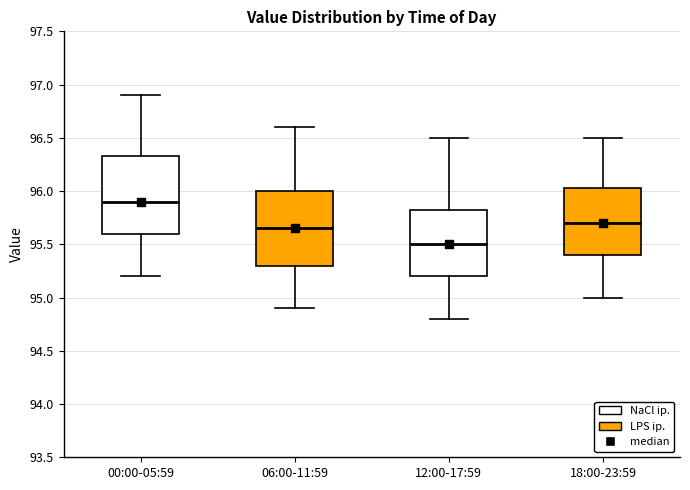

Reading left to right, transcribe this box plot: for each box, give where its median line is, the range the box spans, and where its two whiskers end, as read against the y-axis. The values are not printed on the chart, so give them approximately, as read against the axis.

00:00-05:59: median 95.90, box 95.60 to 96.35, whiskers 95.20 to 96.90
06:00-11:59: median 95.65, box 95.30 to 96.00, whiskers 94.90 to 96.60
12:00-17:59: median 95.50, box 95.20 to 95.85, whiskers 94.80 to 96.50
18:00-23:59: median 95.70, box 95.40 to 96.05, whiskers 95.00 to 96.50